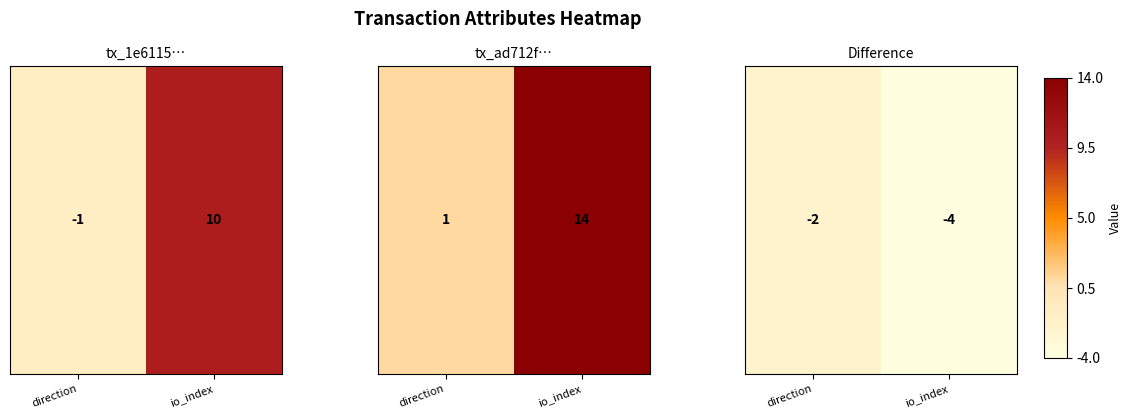

What is the difference between the values at io_index and direction?

2